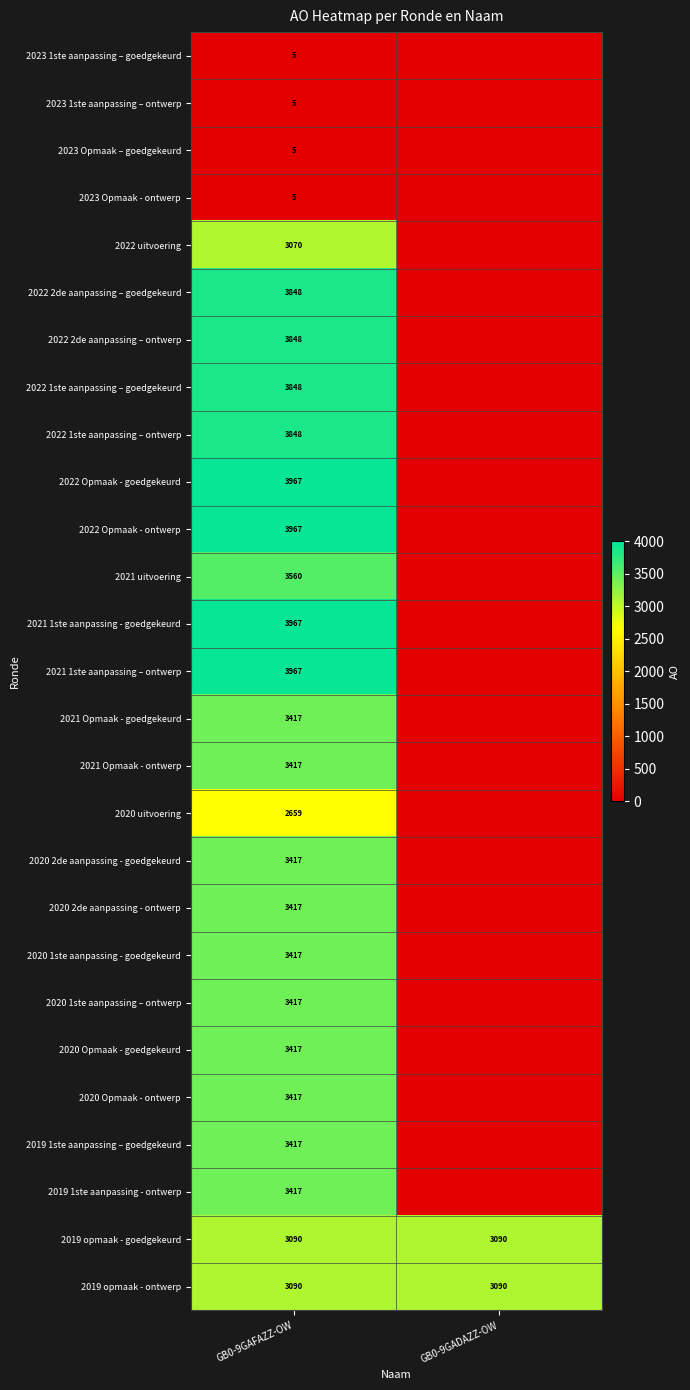

Read the 2019 opmaak - ontwerp value at GB0-9GAFAZZ-OW.

3090